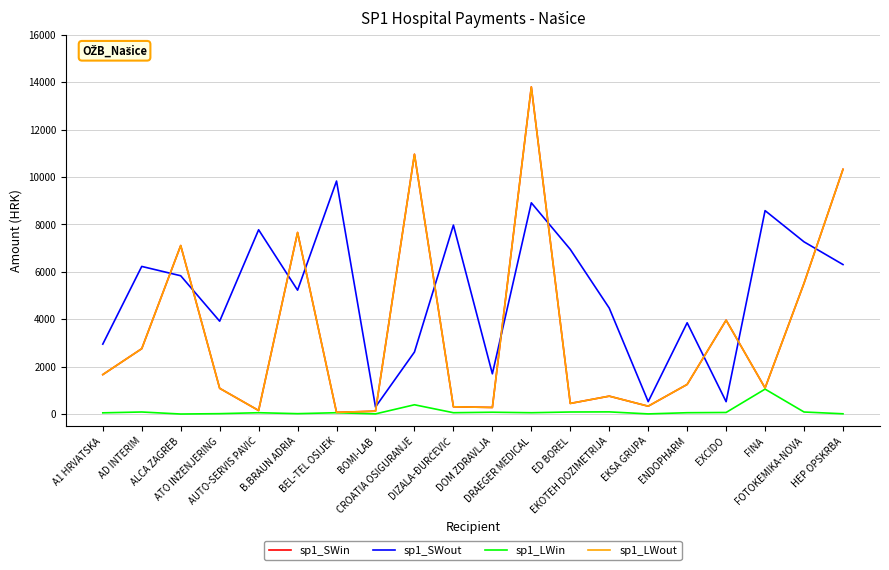

At how many categories does at least one series exceed 5923?

12